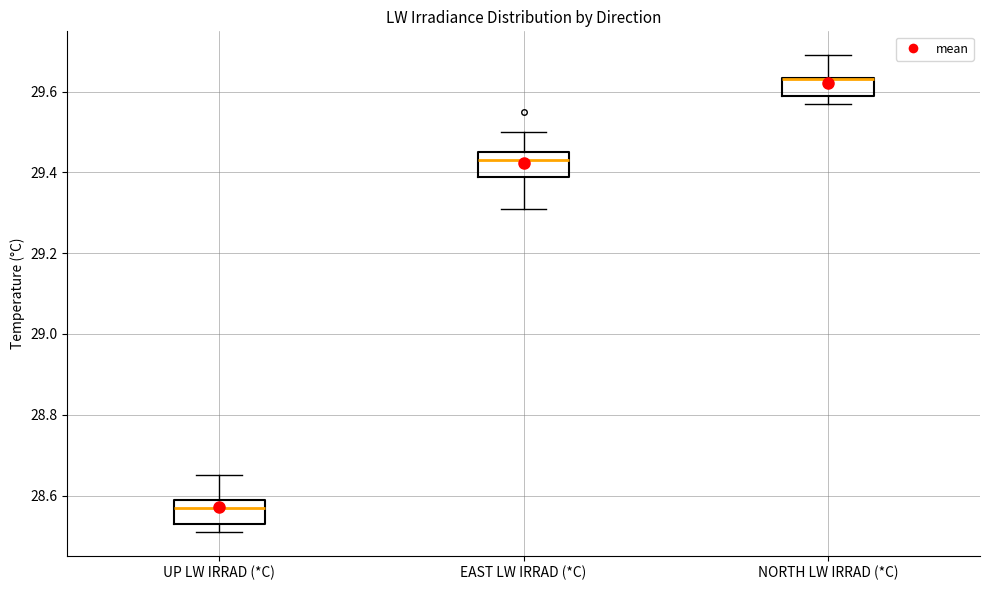

Reading left to right, read every box against the y-axis: the position of its median line, the range the box covers, and the ends of its whiskers. The values are not printed on the chart, so give them approximately, as read against the axis.

UP LW IRRAD (*C): median 28.58, box 28.54 to 28.60, whiskers 28.52 to 28.66
EAST LW IRRAD (*C): median 29.44, box 29.38 to 29.46, whiskers 29.32 to 29.50
NORTH LW IRRAD (*C): median 29.64 (drawn on the box's upper edge), box 29.60 to 29.64, whiskers 29.58 to 29.70